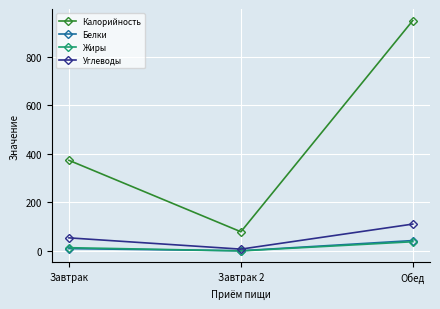

Reading left to right, transcribe all the data shown in this chart.

Калорийность: 373.3	79.0	949.2
Белки: 9.6	0.8	42.9
Жиры: 13.6	0.2	37.9
Углеводы: 53.9	7.5	110.8